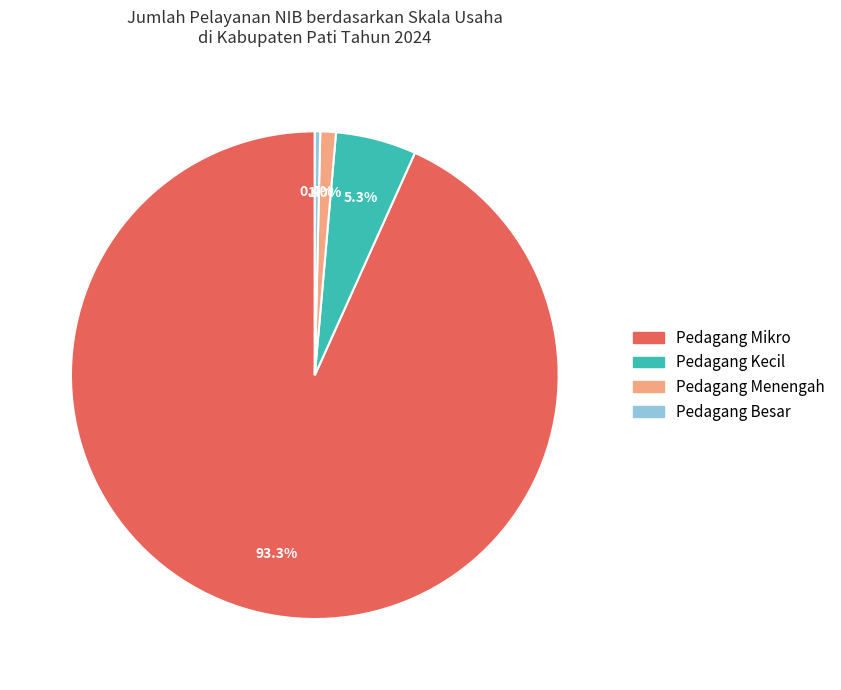

To the nearest percent, what is the combined percentage of Pedagang Besar and Pedagang Menengah?

1%